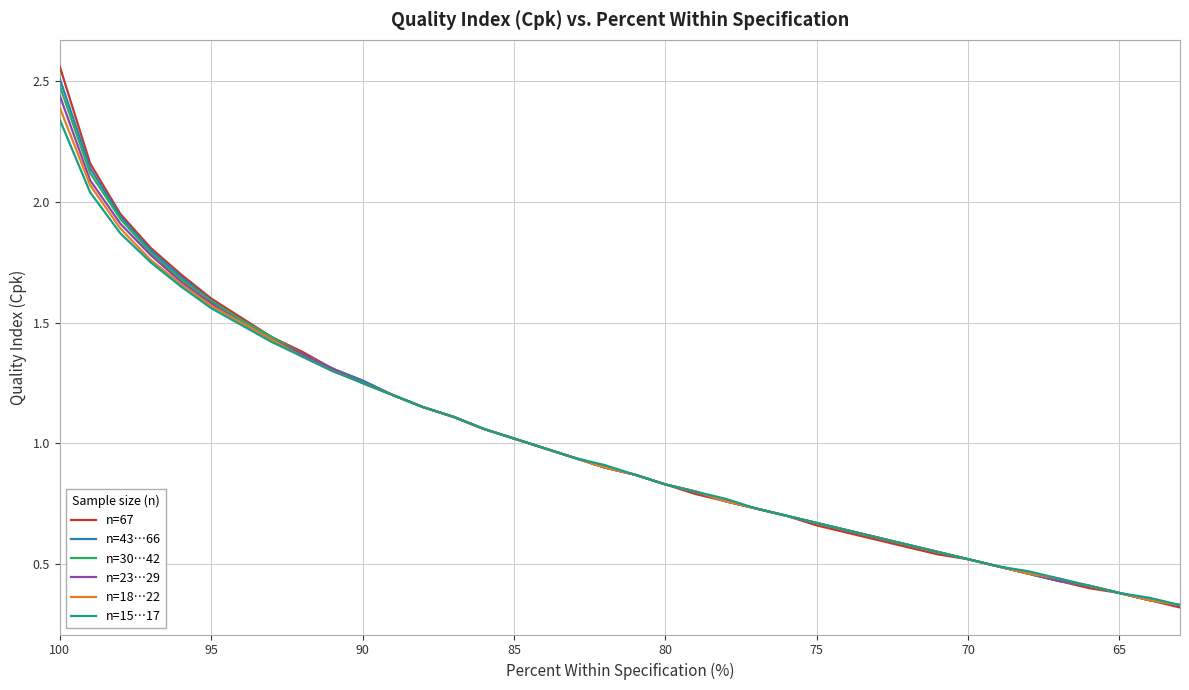

What is the sum of all n=18…22 values?

37.7